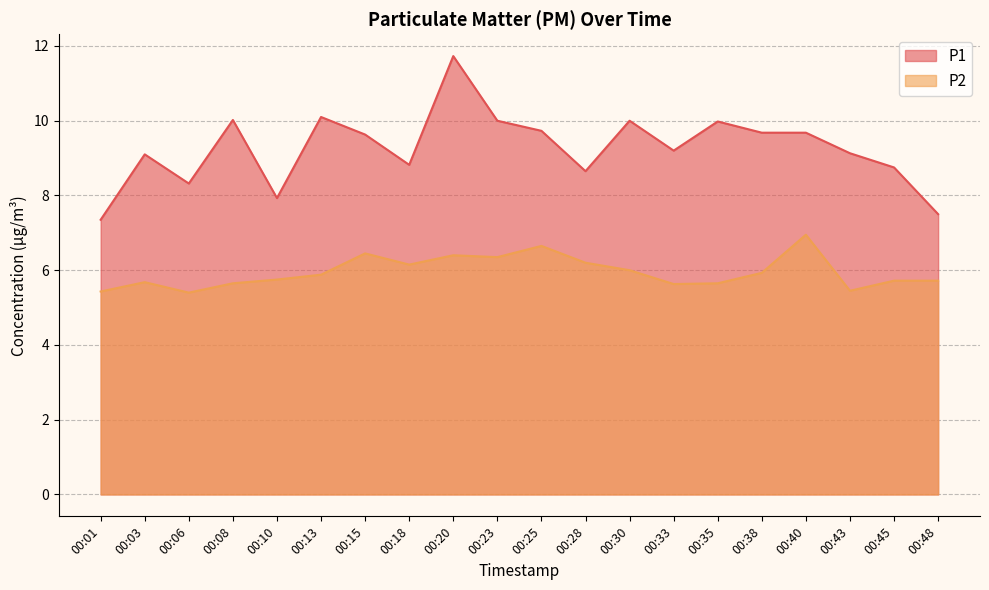

True or false: P2 and P1 cross at least once.

False